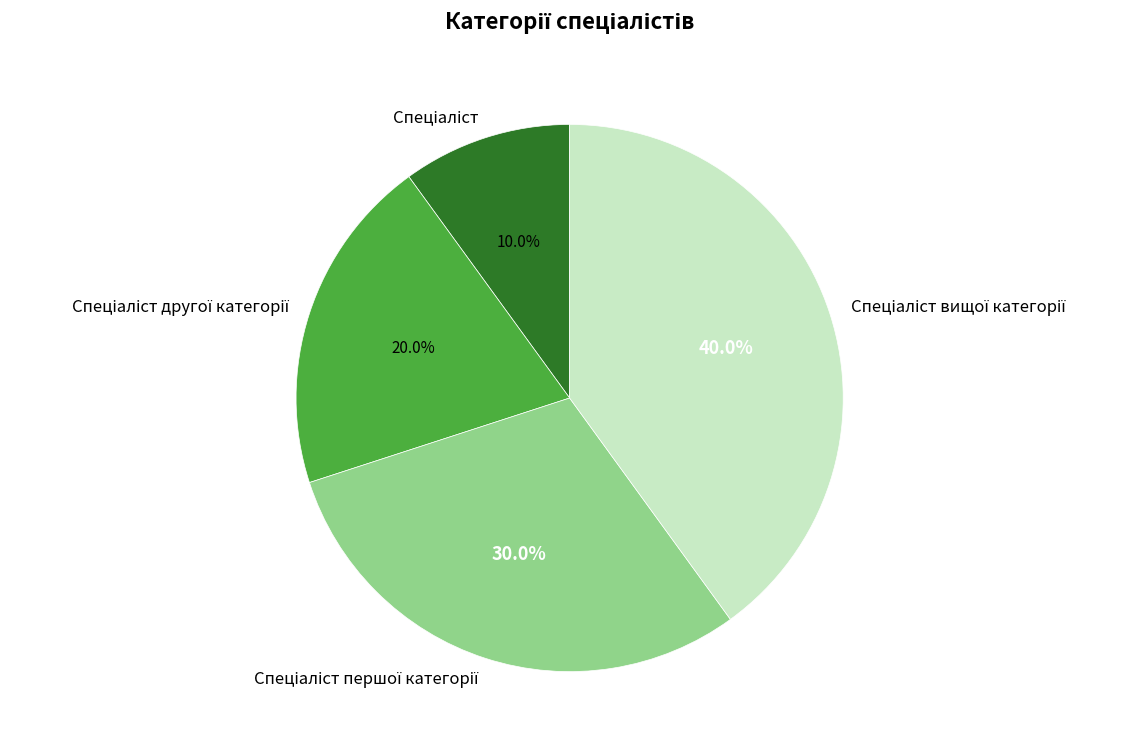

Does any single category account for the majority?

No